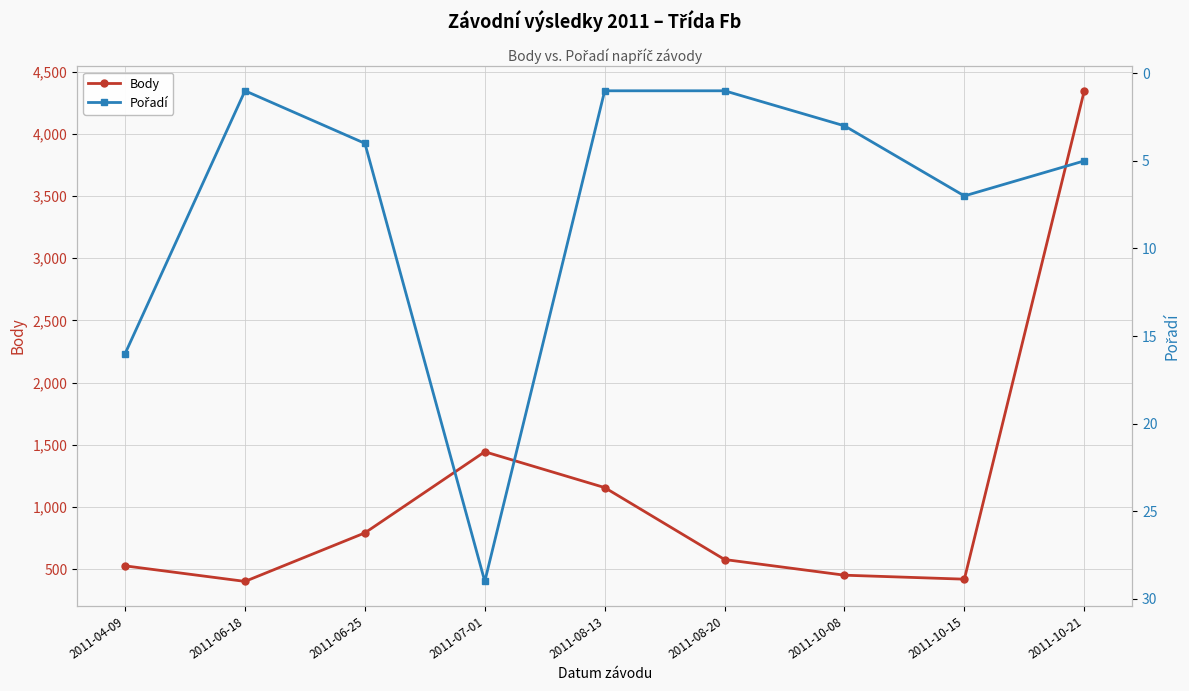

At how many categories does at least one series exceed 1042?

3